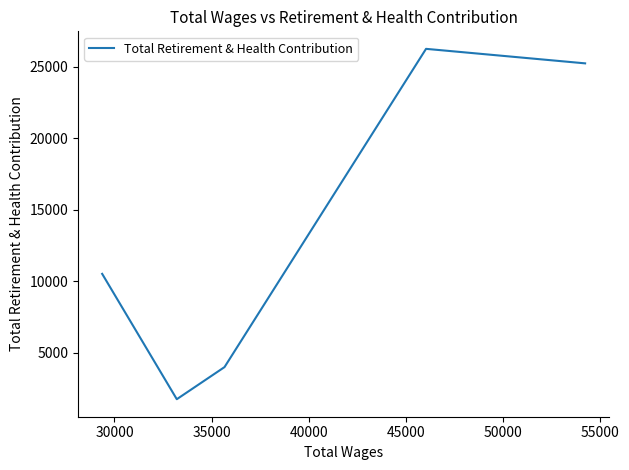

What is the minimum value shown in the chart?

1732